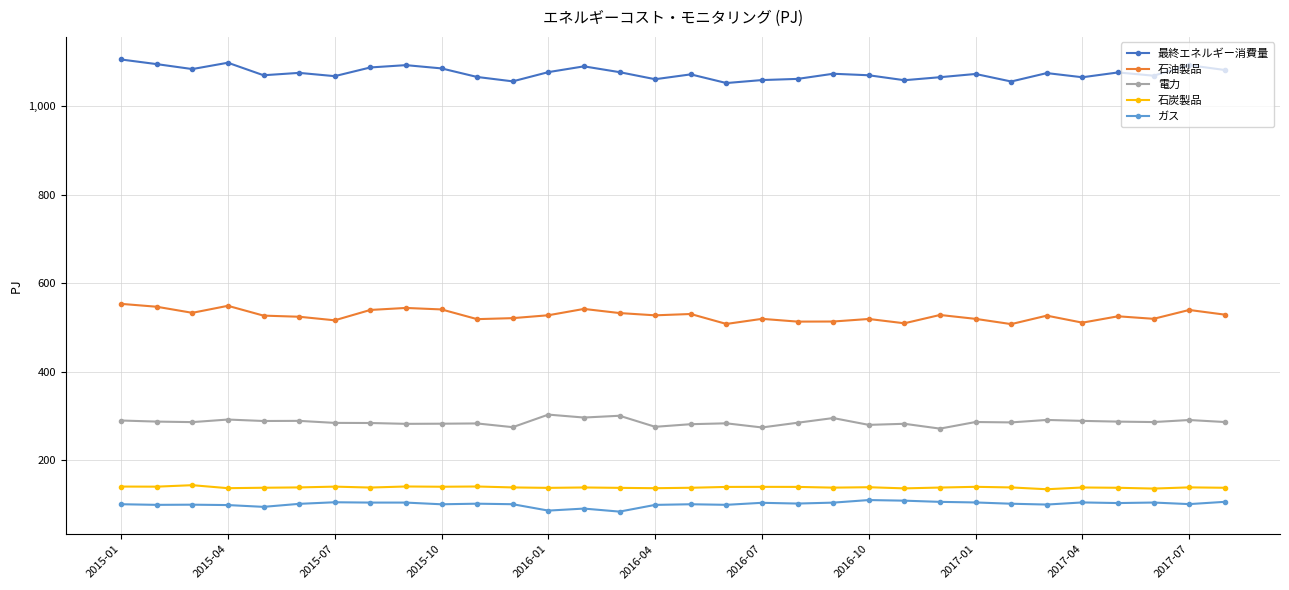

Which series has the largest total across all categories?

最終エネルギー消費量